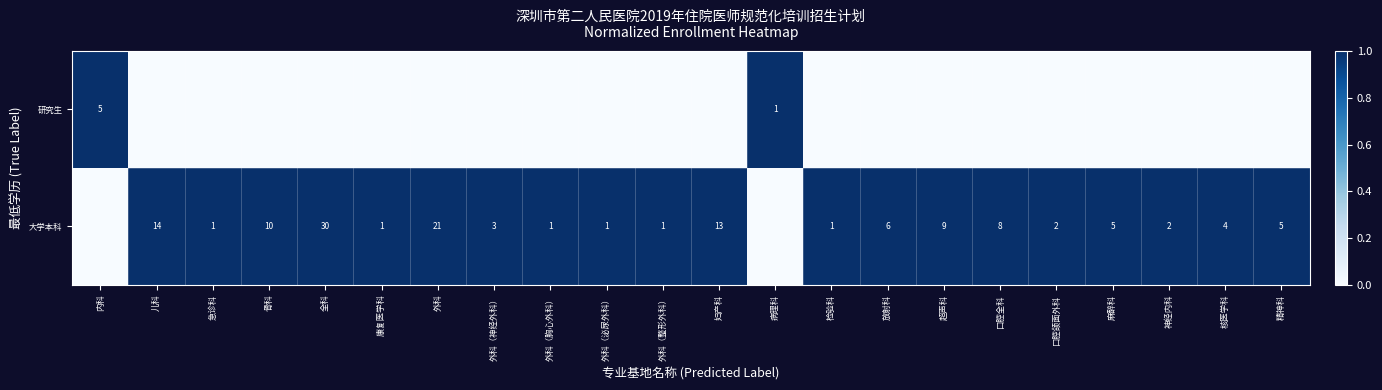

The value of 大学本科 at 急诊科 is 1. True or false?

True